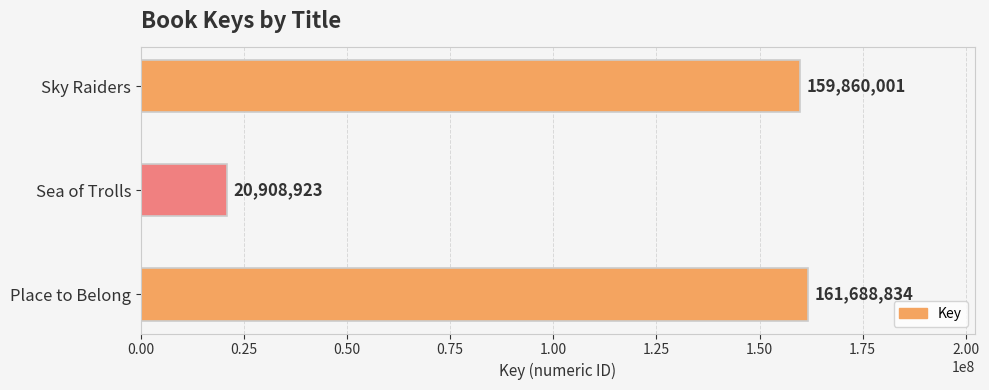

Reading top to bottom, extract all data points from this chart.

159860001	20908923	161688834